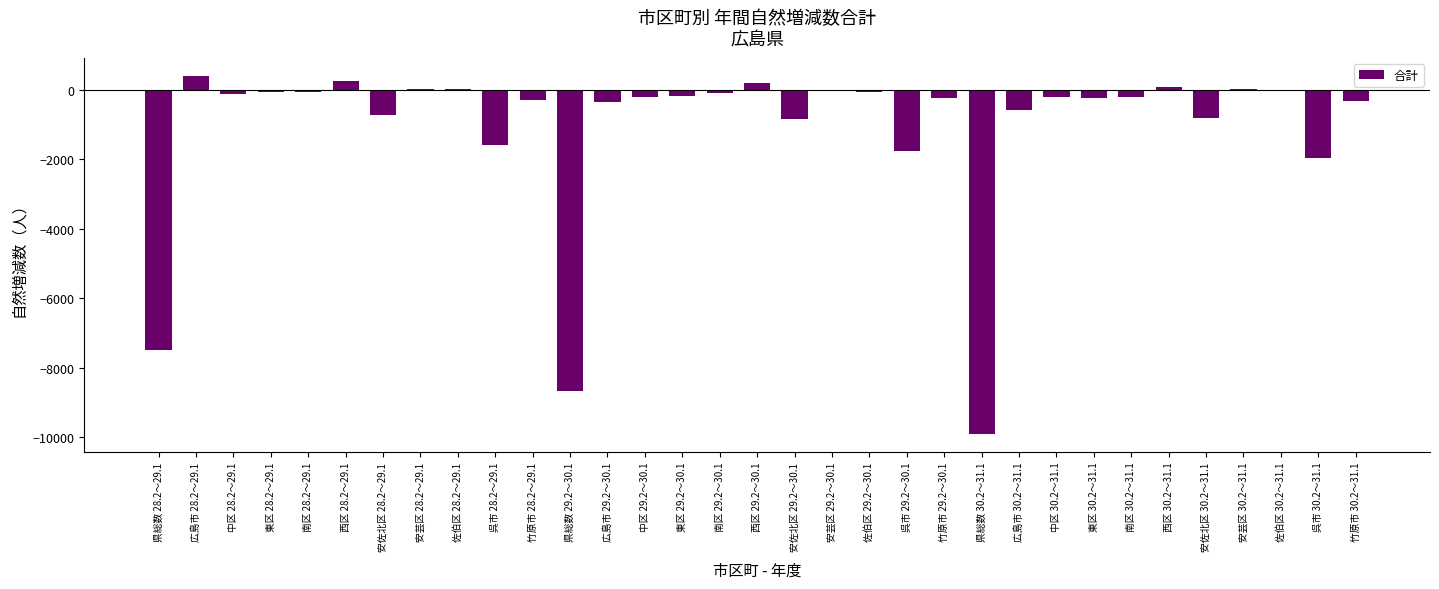

At which label is the value closest to -4750?

県総数 28.2～29.1